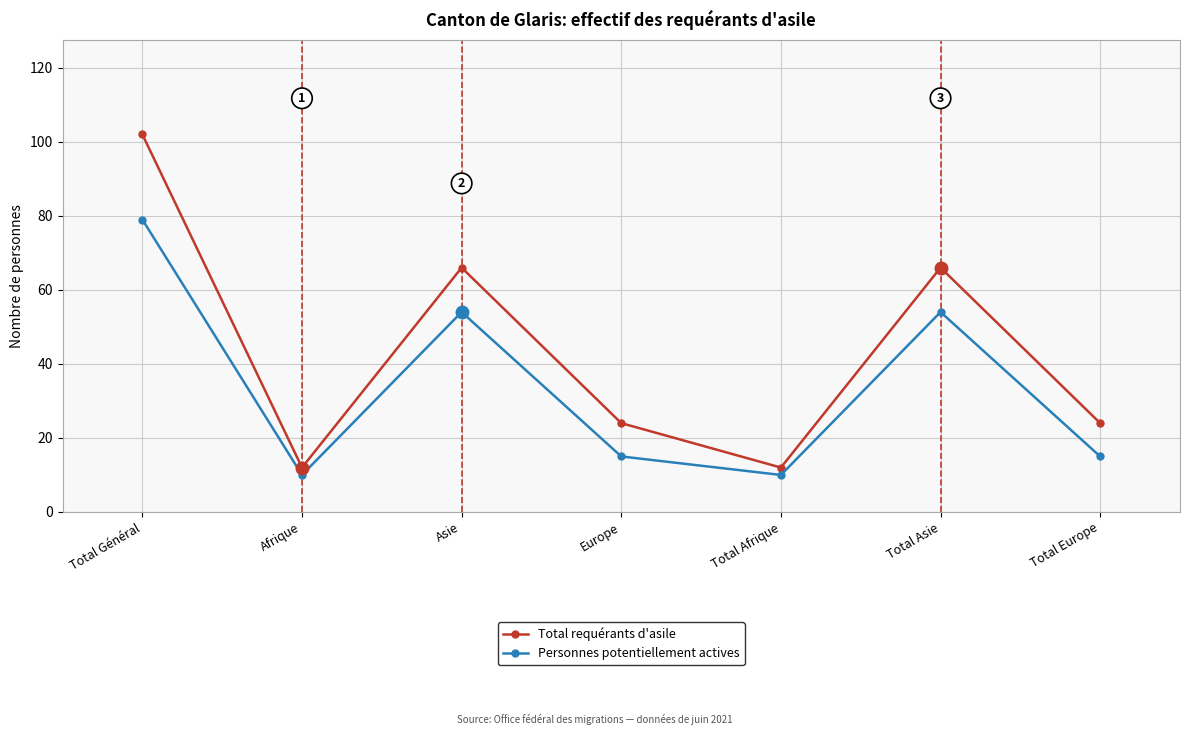

True or false: Personnes potentiellement actives and Total requérants d'asile intersect in this chart.

False